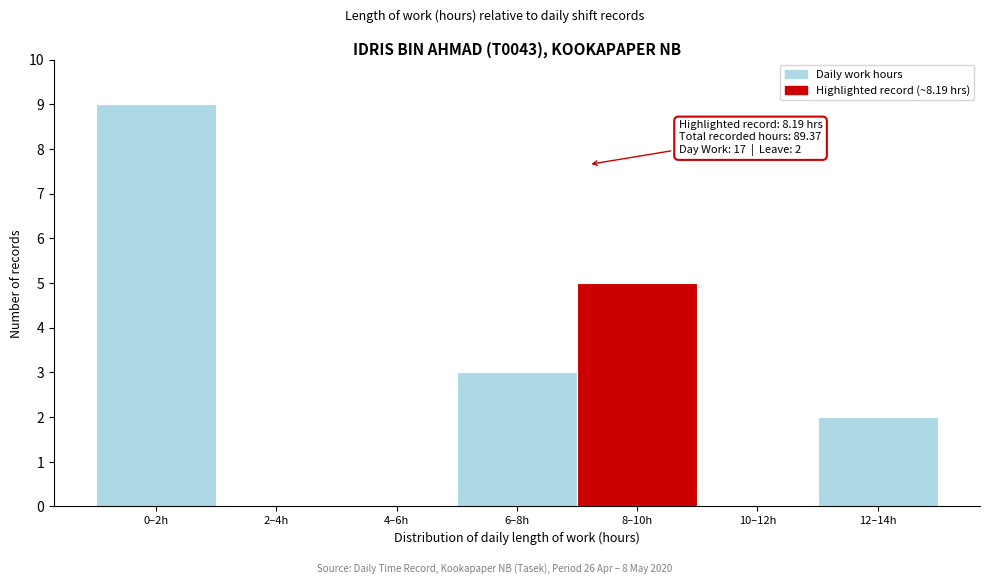

Reading left to right, list all the values displayed in this chart.

0–2h=9	2–4h=0	4–6h=0	6–8h=3	8–10h=5	10–12h=0	12–14h=2